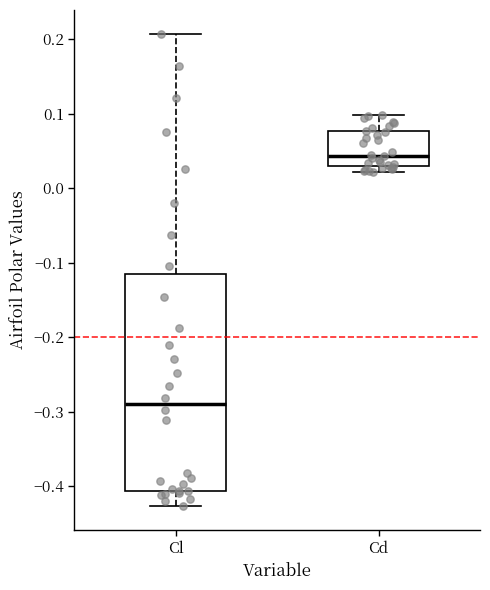

Reading left to right, read every box against the y-axis: the position of its median line, the range the box covers, and the ends of its whiskers. The values are not printed on the chart, so give them approximately, as read against the axis.

Cl: median -0.29, box -0.41 to -0.11, whiskers -0.43 to 0.21
Cd: median 0.04, box 0.03 to 0.08, whiskers 0.02 to 0.10